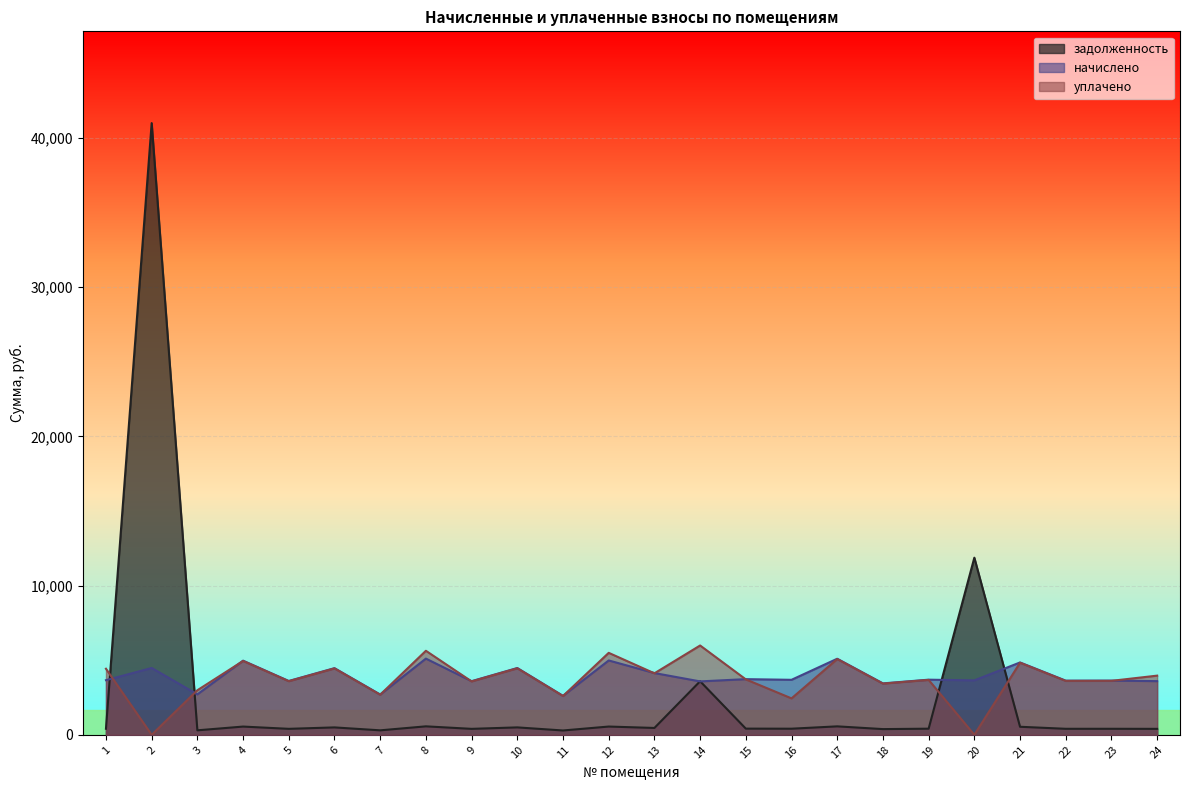

Count the number of data series in this chart.

3